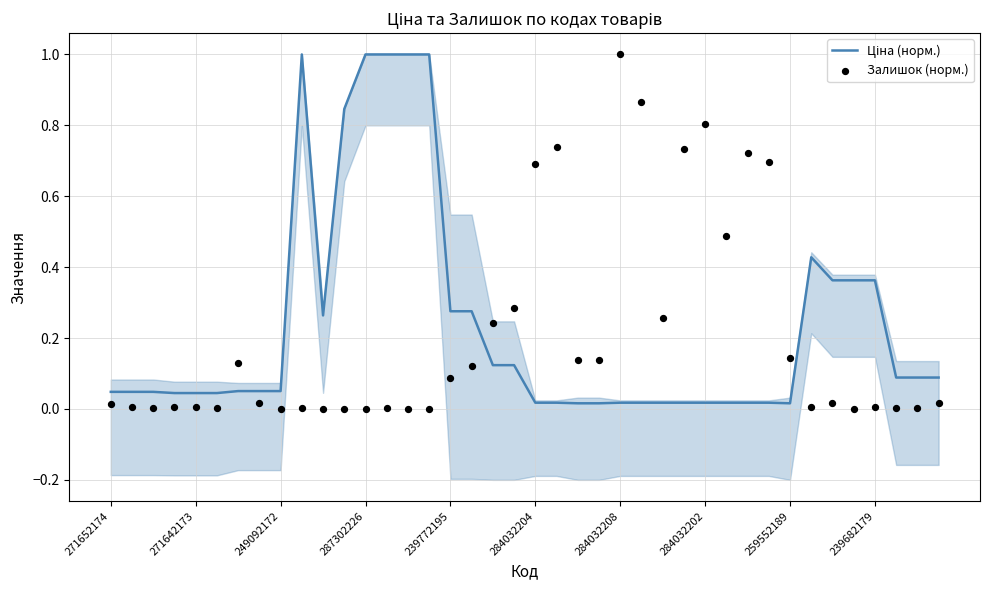

Which series contains the highest Y value?

Ціна (норм.)